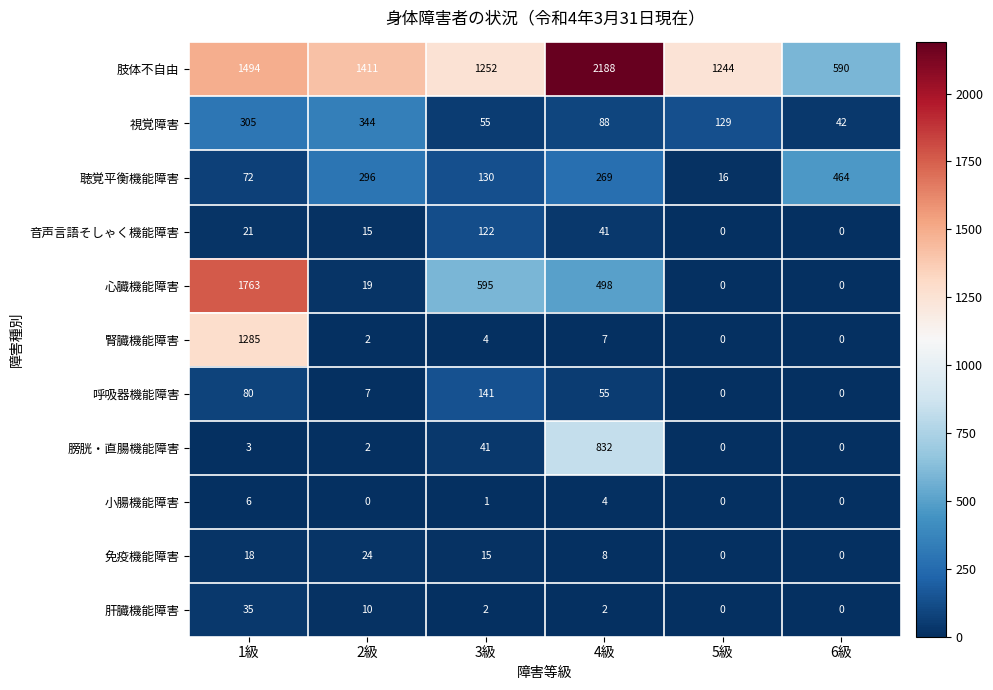

What is the approximate value of 呼吸器機能障害 at 4級?

55